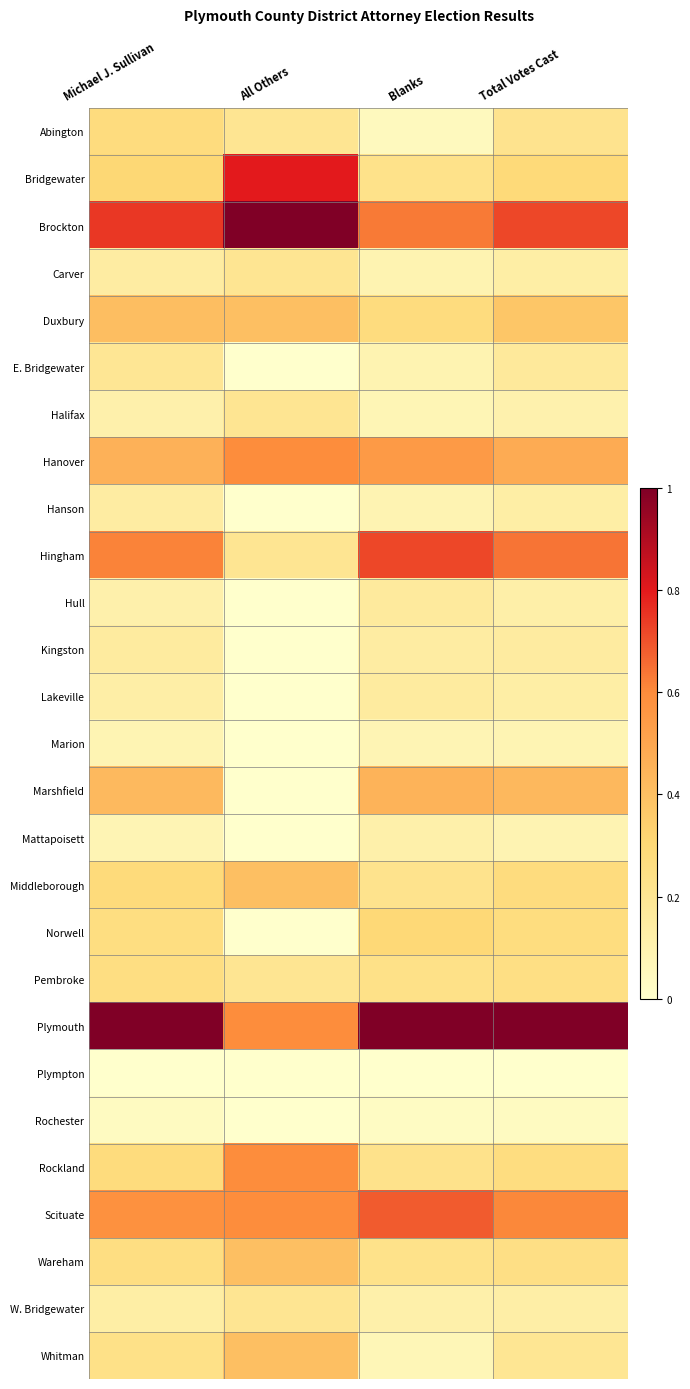

Count the number of data series in this chart.

27